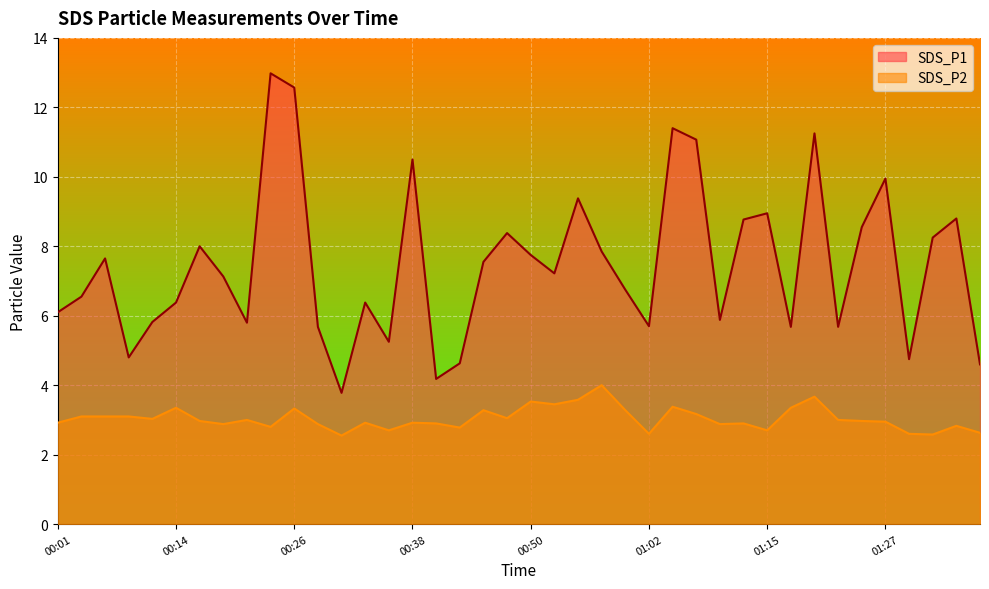

Is it true that SDS_P1 equals 11.4 at 00:06?

False